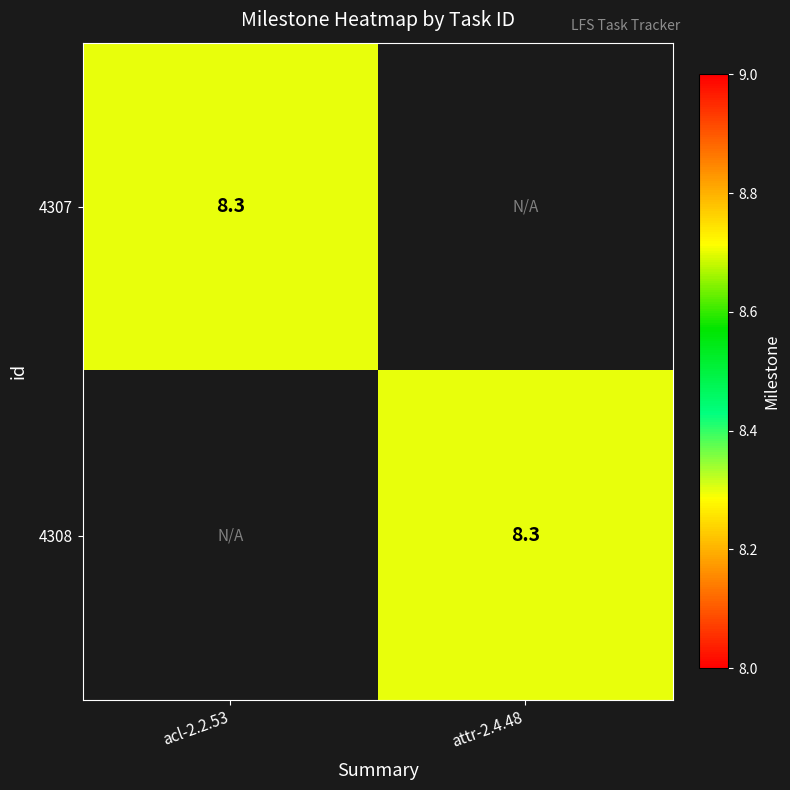

True or false: 4307 has a value of 8.3 at acl-2.2.53.

True